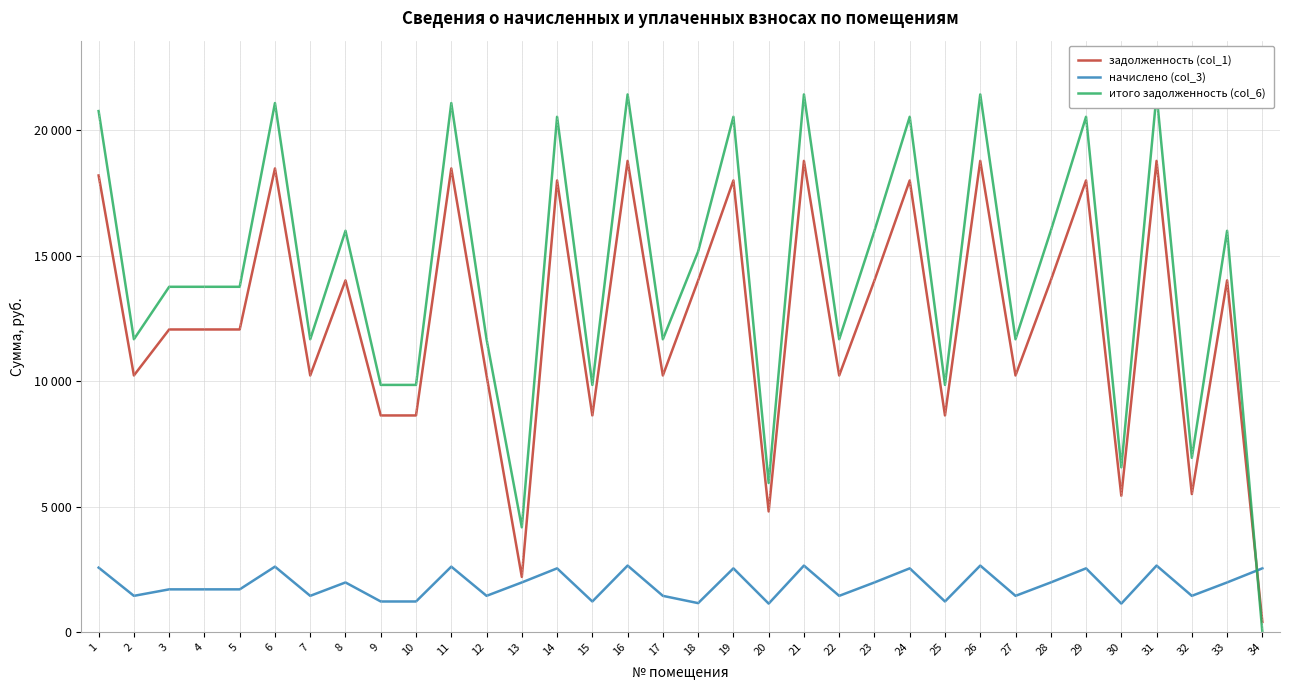

How many values in the задолженность (col_1) series are below 12060?

15